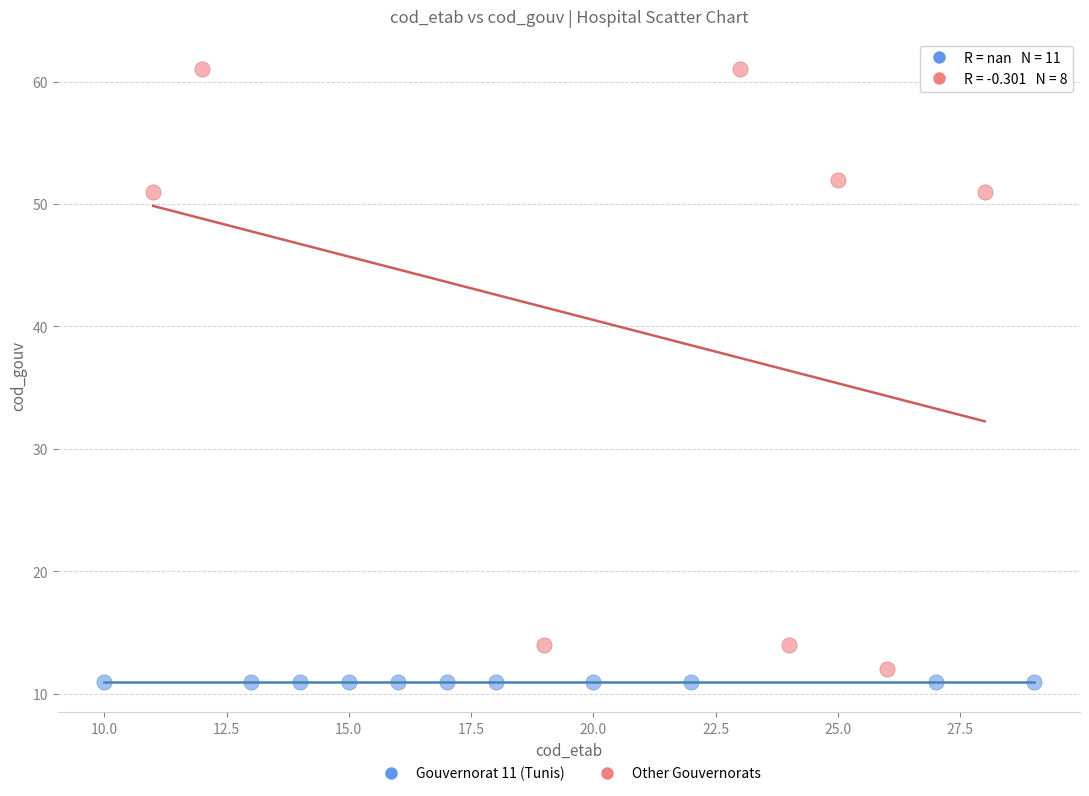

Which series contains the lowest Y value?

Gouvernorat 11 (Tunis)